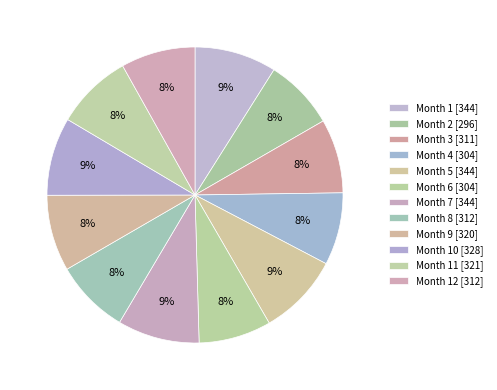

Count the number of slices in the pie.

12